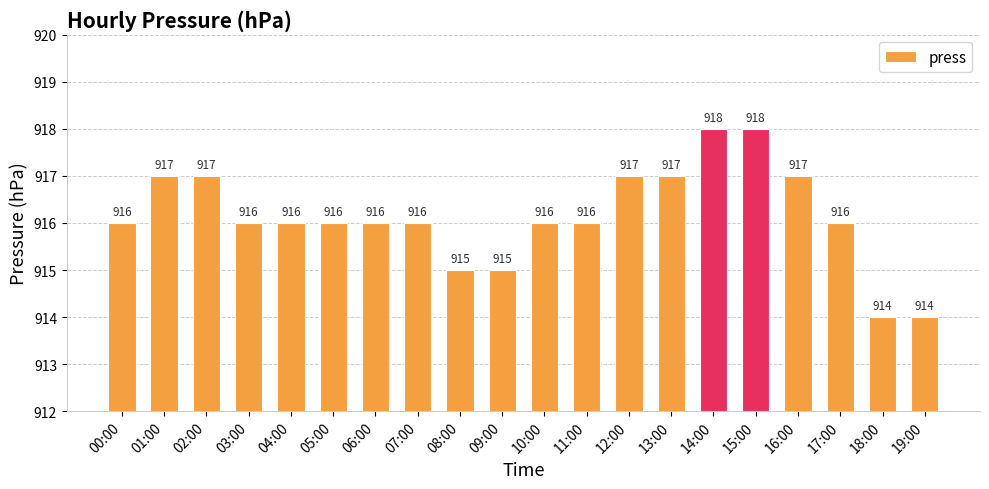

What is the label of the 1st bar from the right?

19:00